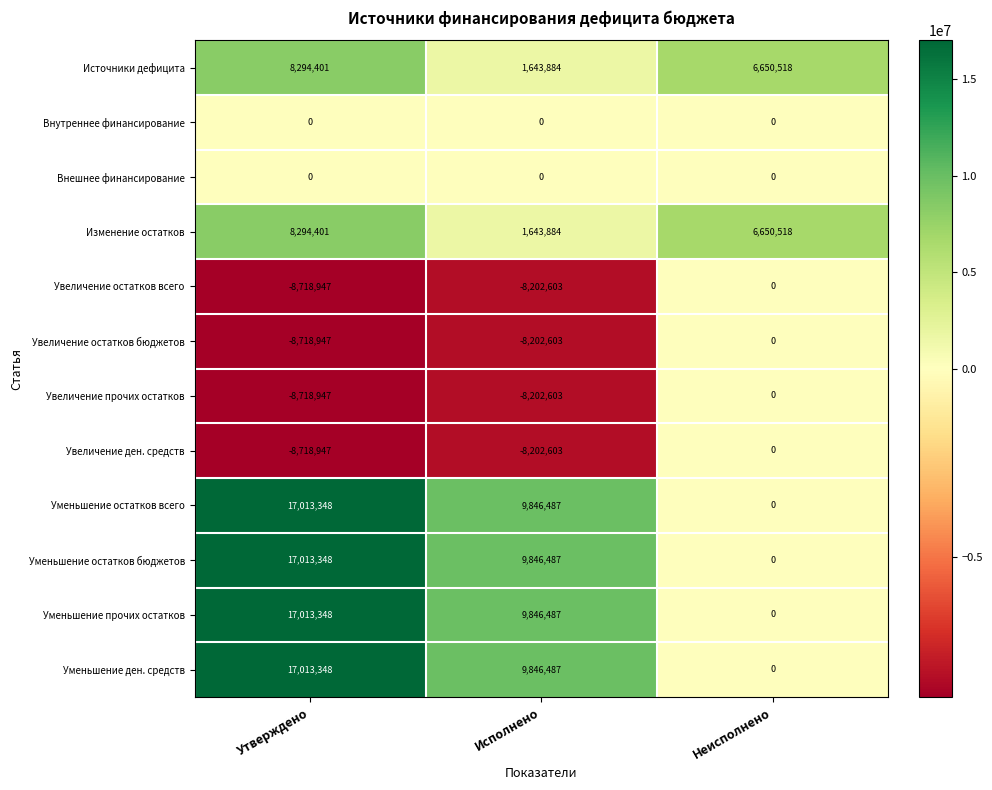

How many values in Увеличение остатков всего are below zero?

2